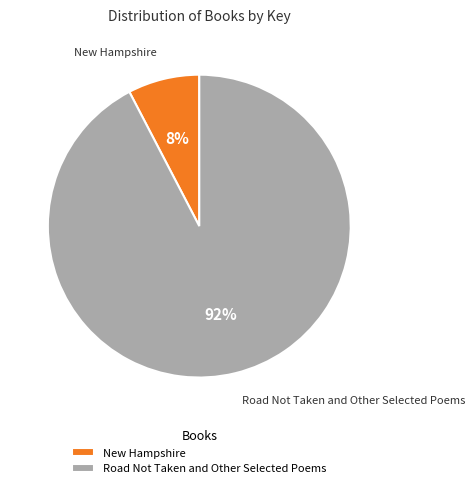

Which category has the biggest portion of the pie?

Road Not Taken and Other Selected Poems